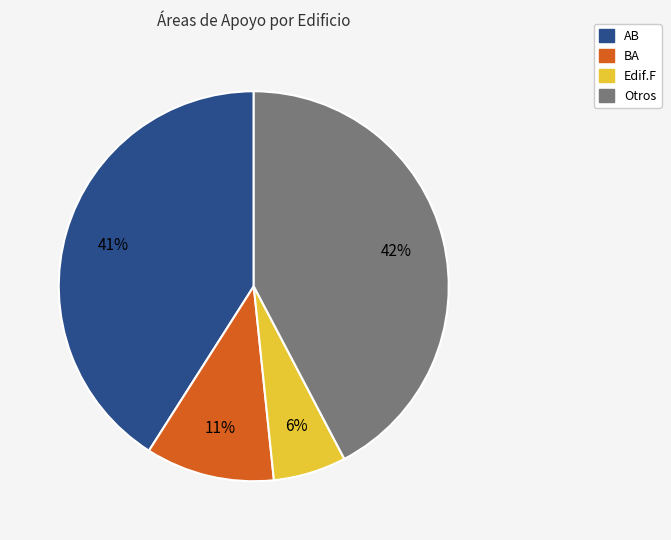

Is there a majority slice in this chart?

No